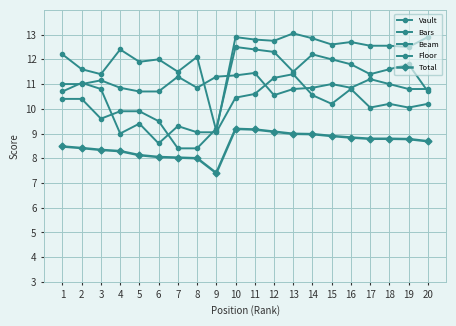

Which series ends up on top after the final intersection of Beam and Vault?

Vault